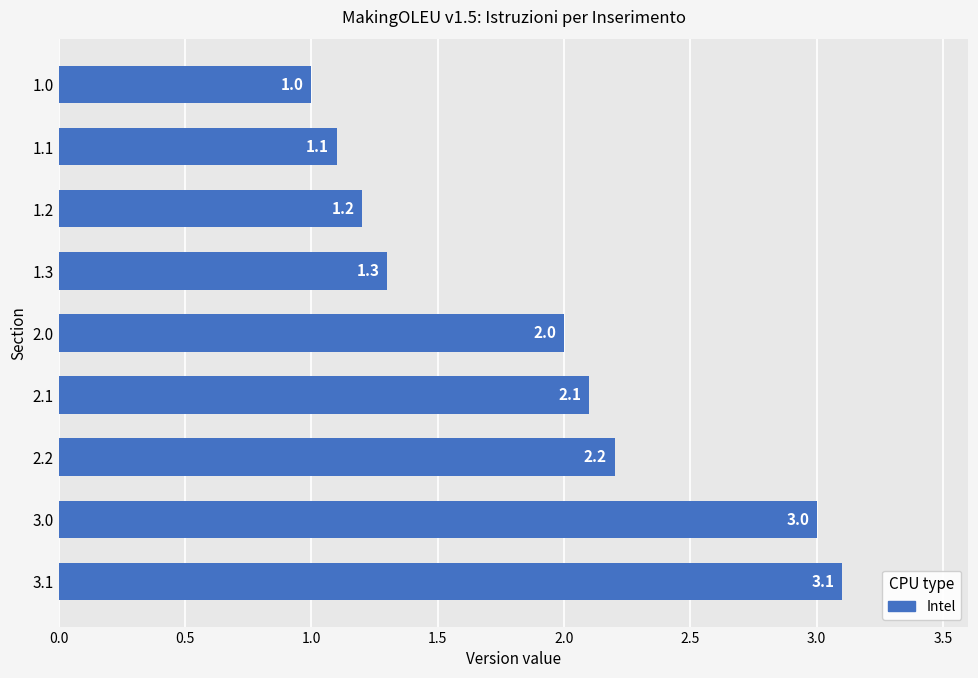

What is the label of the 4th bar from the top?

1.3